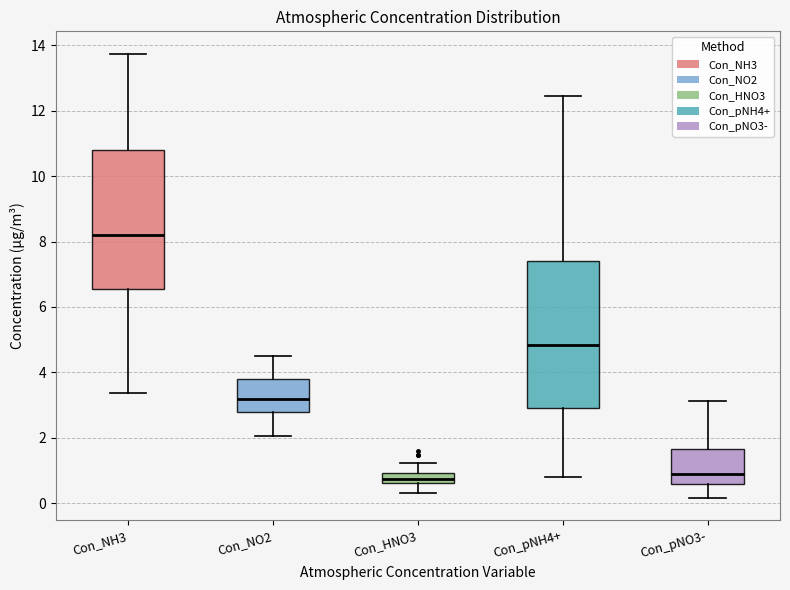

Reading left to right, transcribe this box plot: for each box, give where its median line is, the range the box spans, and where its two whiskers end, as read against the y-axis. The values are not printed on the chart, so give them approximately, as read against the axis.

Con_NH3: median 8.2, box 6.6 to 10.8, whiskers 3.4 to 13.8
Con_NO2: median 3.2, box 2.8 to 3.8, whiskers 2.0 to 4.4
Con_HNO3: median 0.8, box 0.6 to 1.0, whiskers 0.4 to 1.2
Con_pNH4+: median 4.8, box 3.0 to 7.4, whiskers 0.8 to 12.4
Con_pNO3-: median 1.0, box 0.6 to 1.6, whiskers 0.2 to 3.2